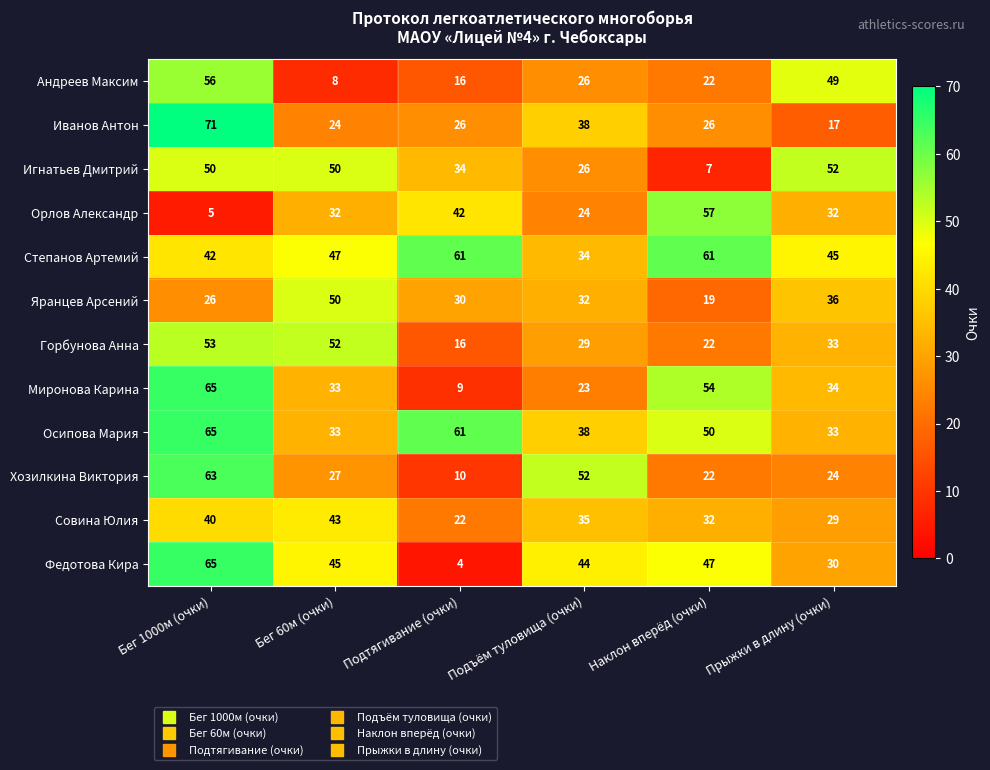

What is the sum of all Хозилкина Виктория values?

198